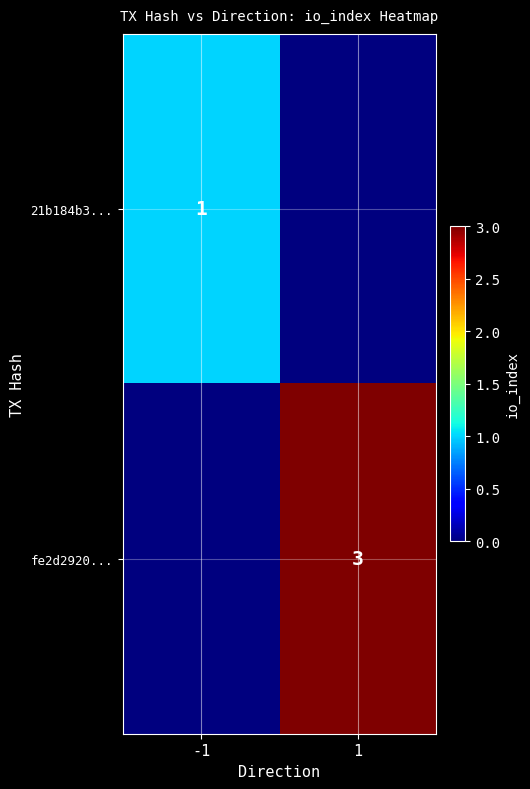

At how many categories does at least one series exceed 1?

1